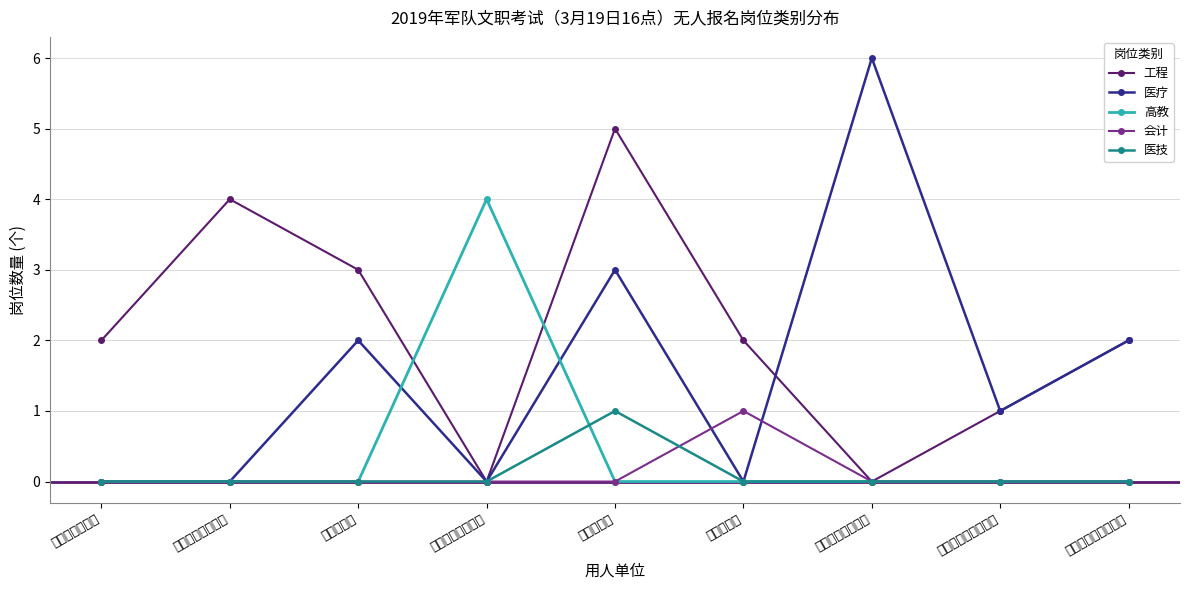

How many intersections are there between 会计 and 医疗?

2